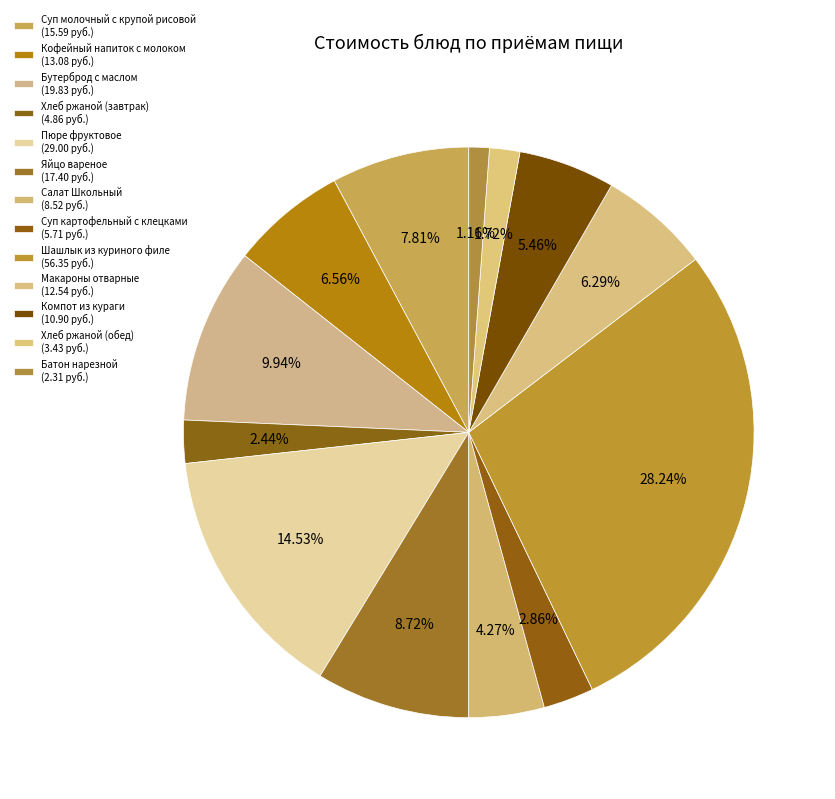

How many segments does this pie chart have?

13